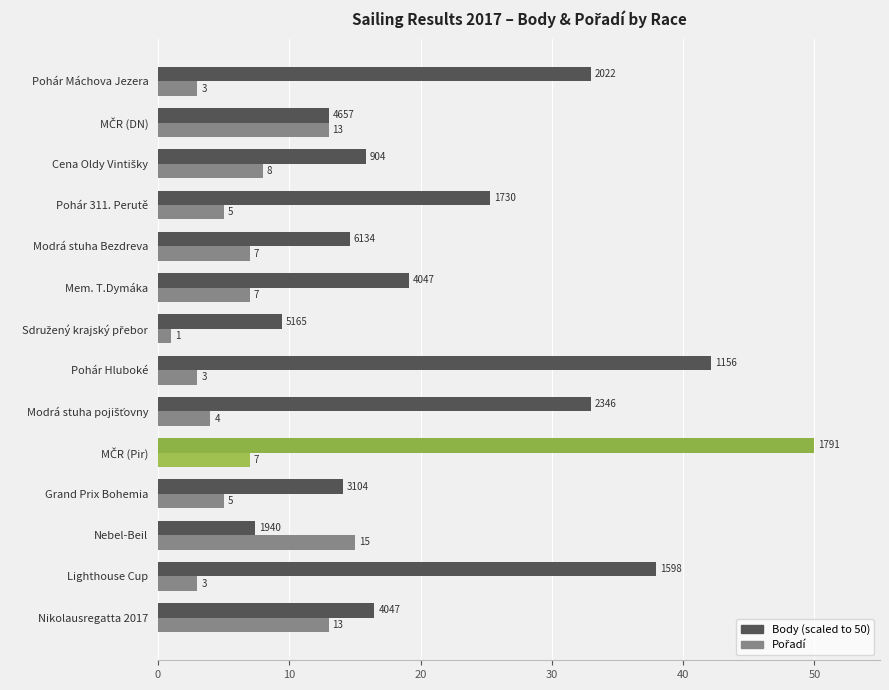

What is the smallest value displayed?

1.0